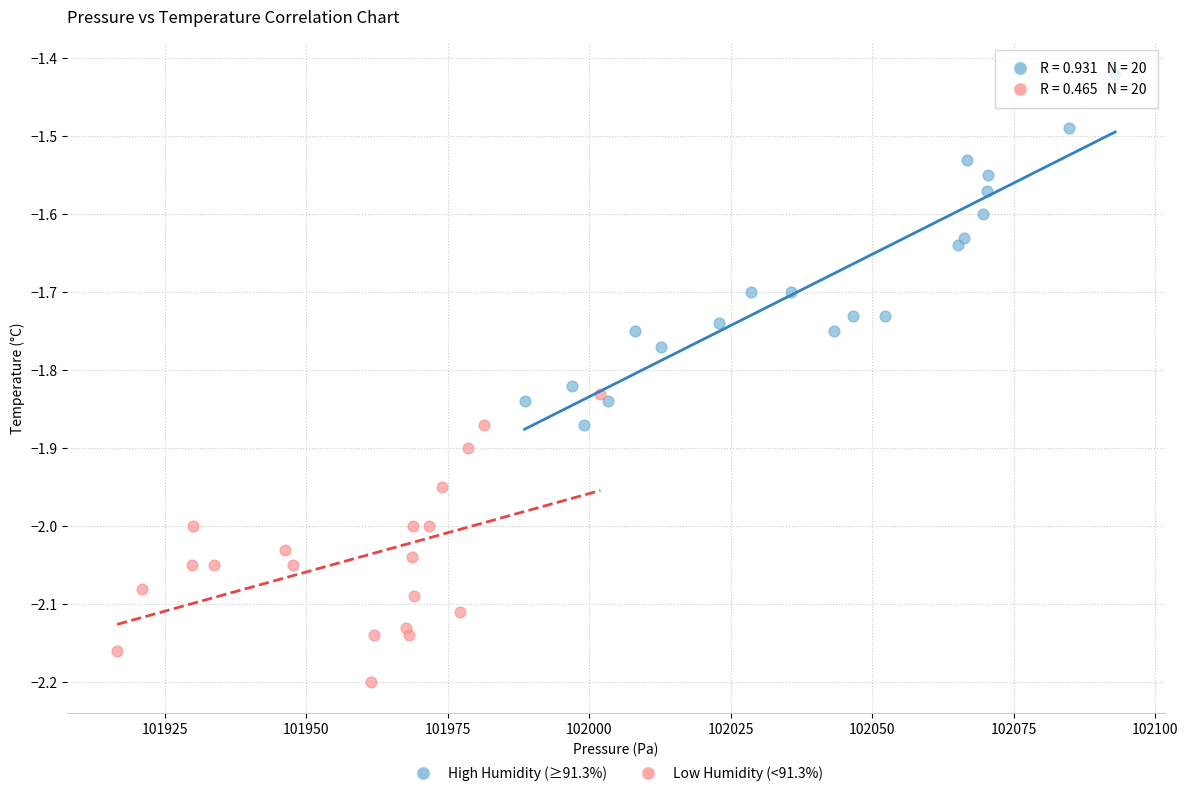

Which series has the largest Y range (max minus min)?

High Humidity (≥91.3%)